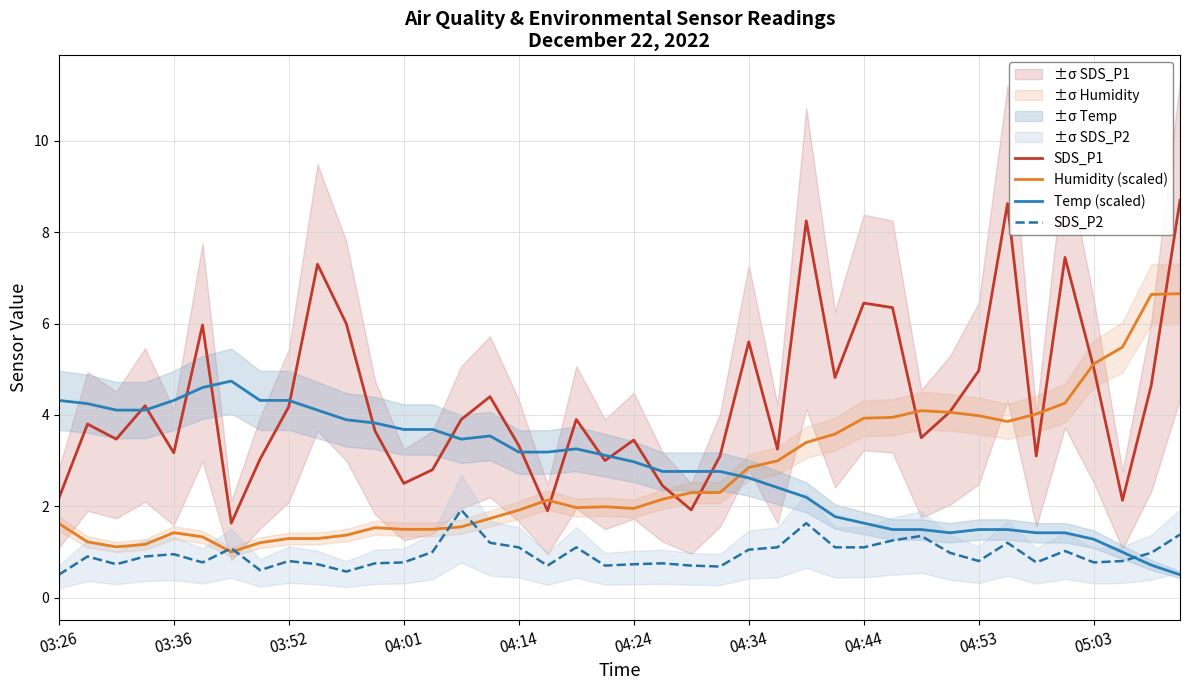

What is the value of the SDS_P2 point at the 17th from the left?

1.1